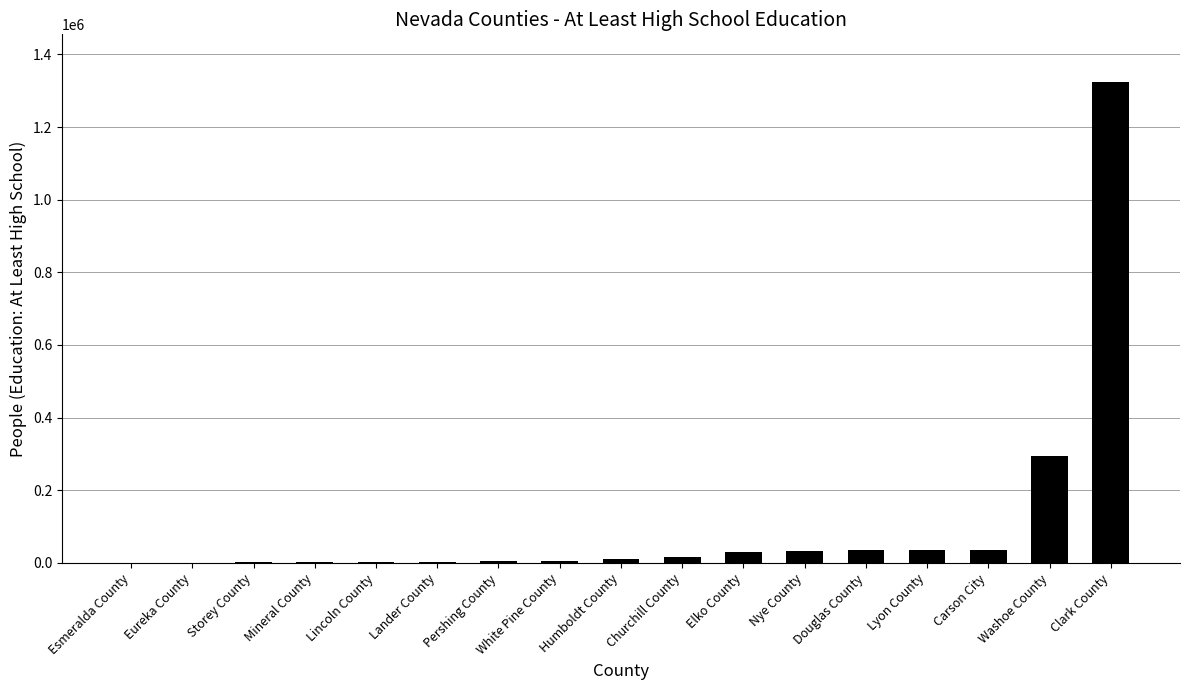

Where is the data nearest to the value 661778?

Washoe County